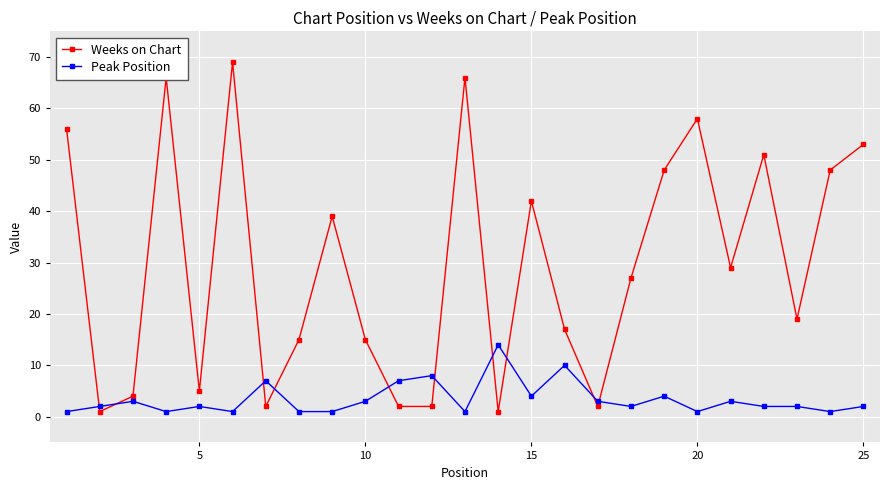

What are all the series names shown in the legend?

Weeks on Chart, Peak Position